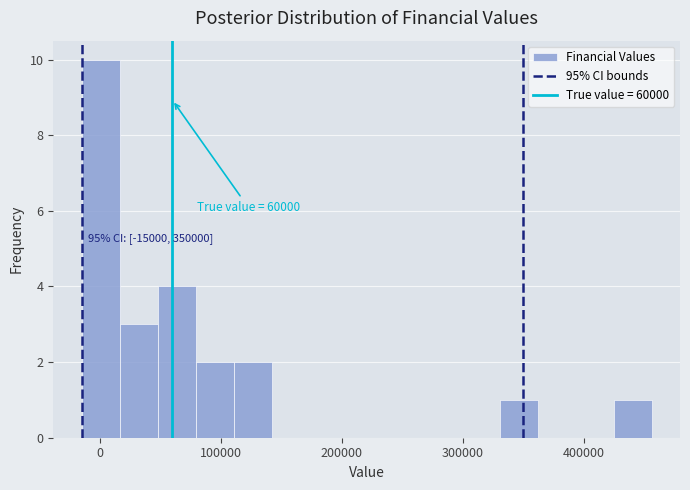

Around what value on the x-axis is the tallest bar? Give the approximate position of its centre, as read against the axis.

0